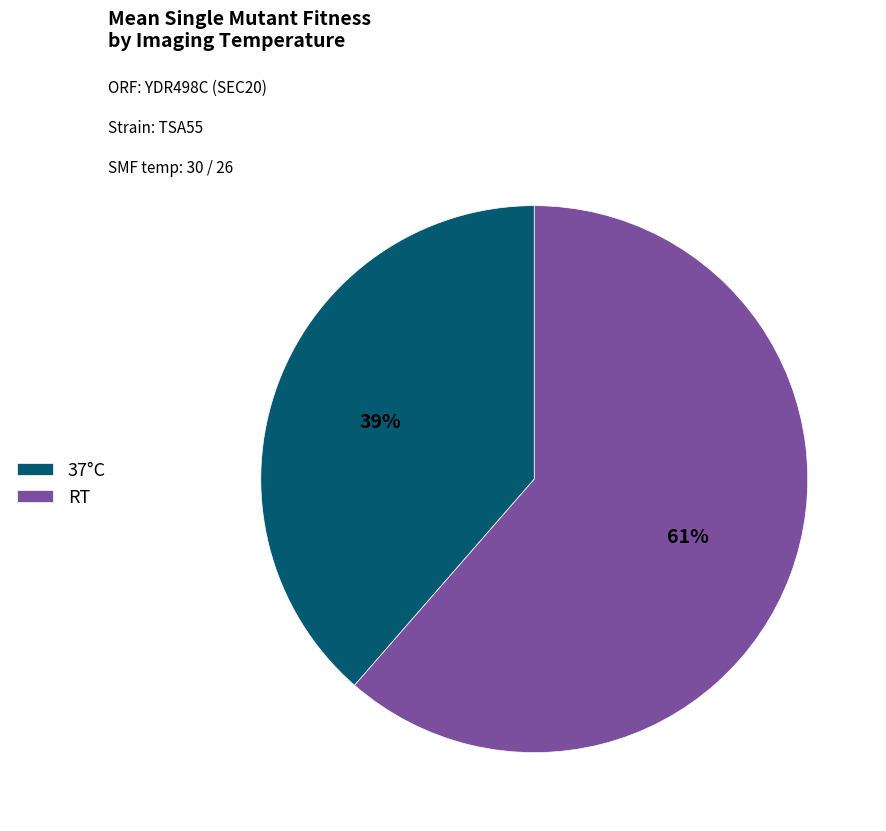

To the nearest percent, what is the average slice percentage?

50%